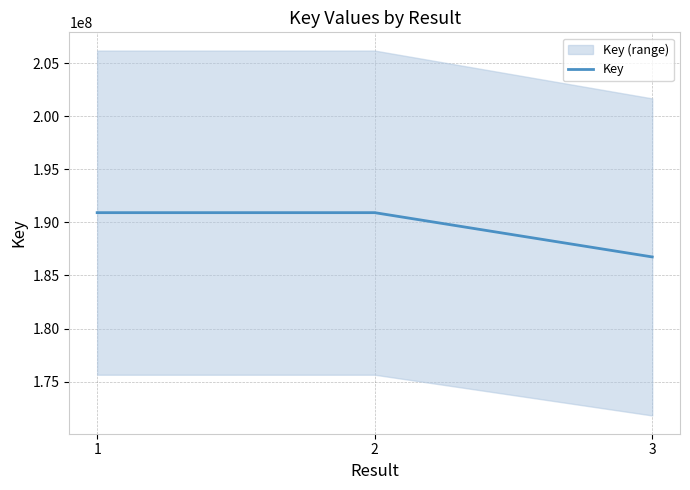

What is the difference between the maximum and second lowest values?

761